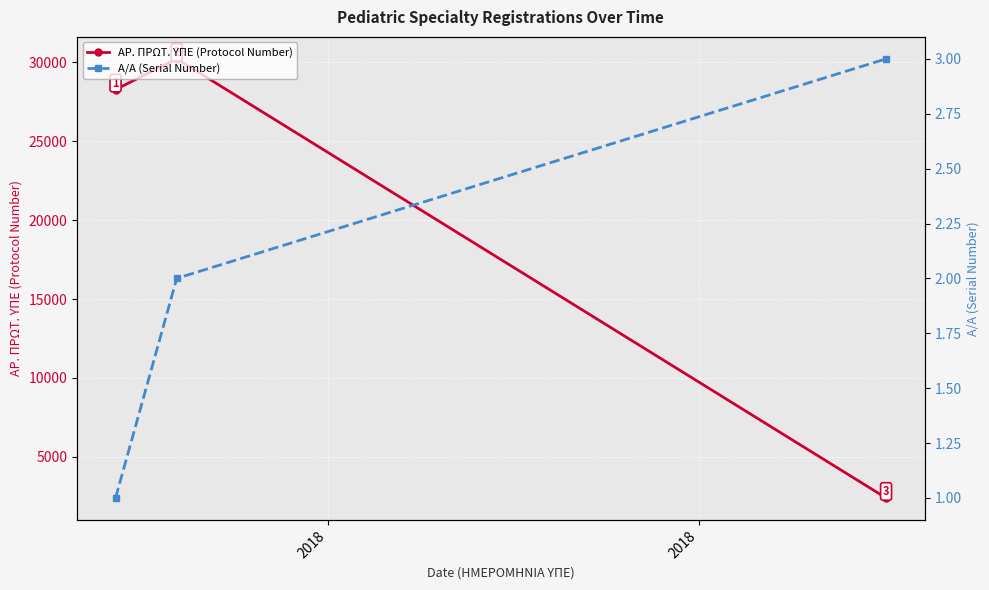

What is the smallest value displayed?

1